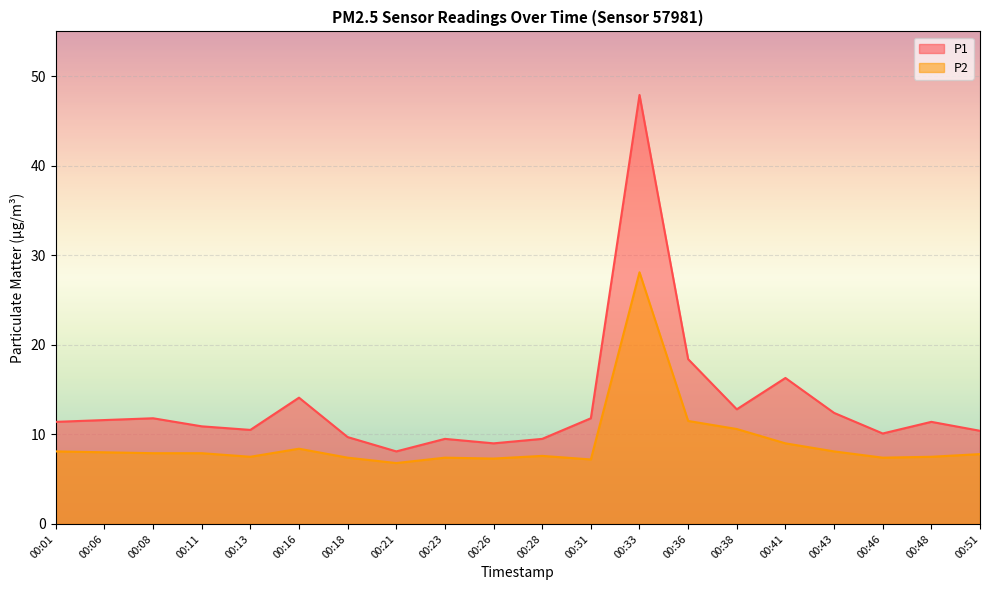

True or false: P2 and P1 intersect in this chart.

False